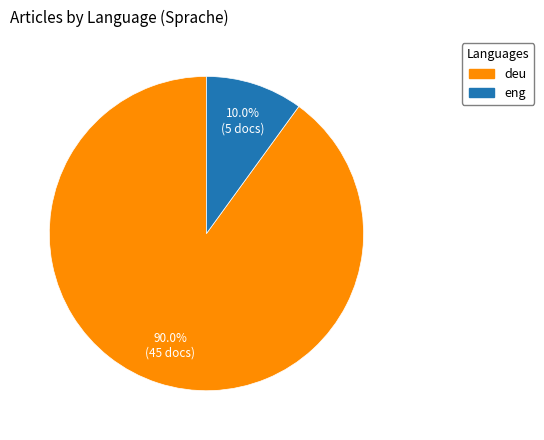

Rank the categories by value from highest to lowest.

deu, eng